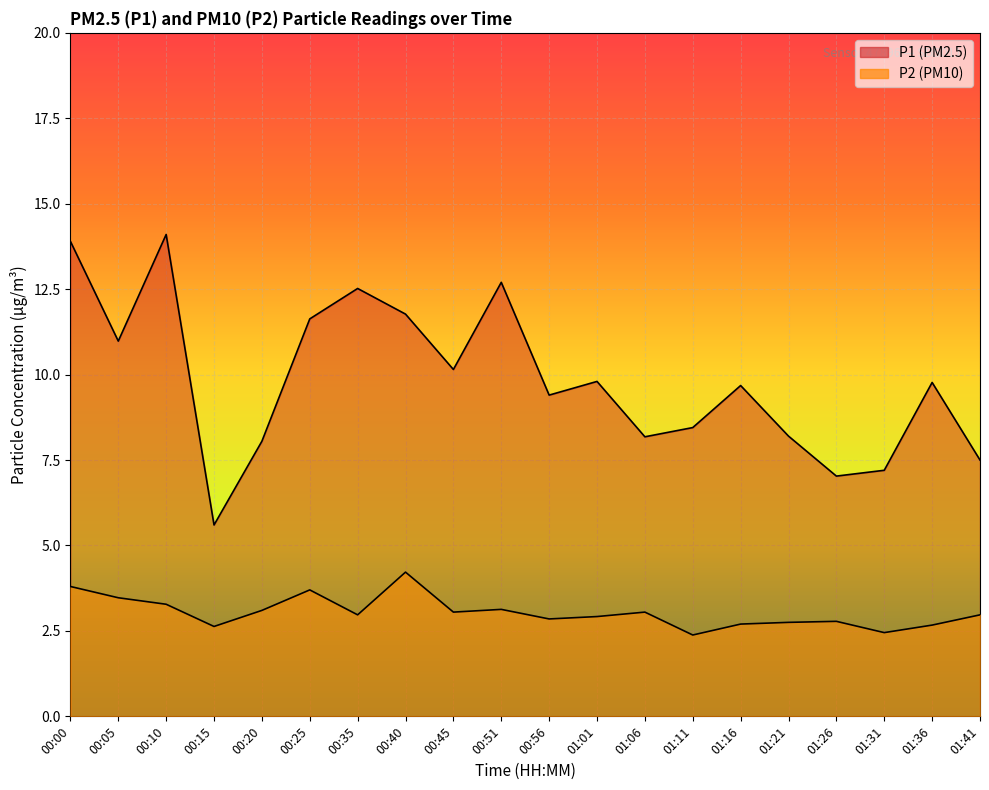

What is the value of the P1 point at the 1st from the left?

13.9